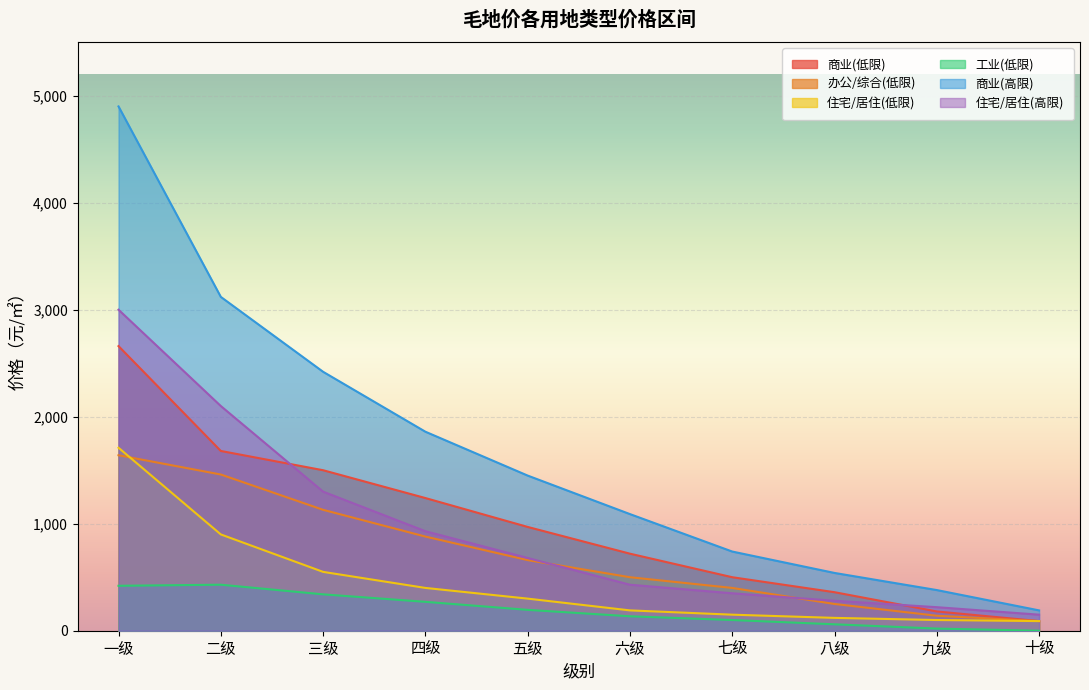

What is the difference between the 工业(低限) values at 六级 and 一级?

285